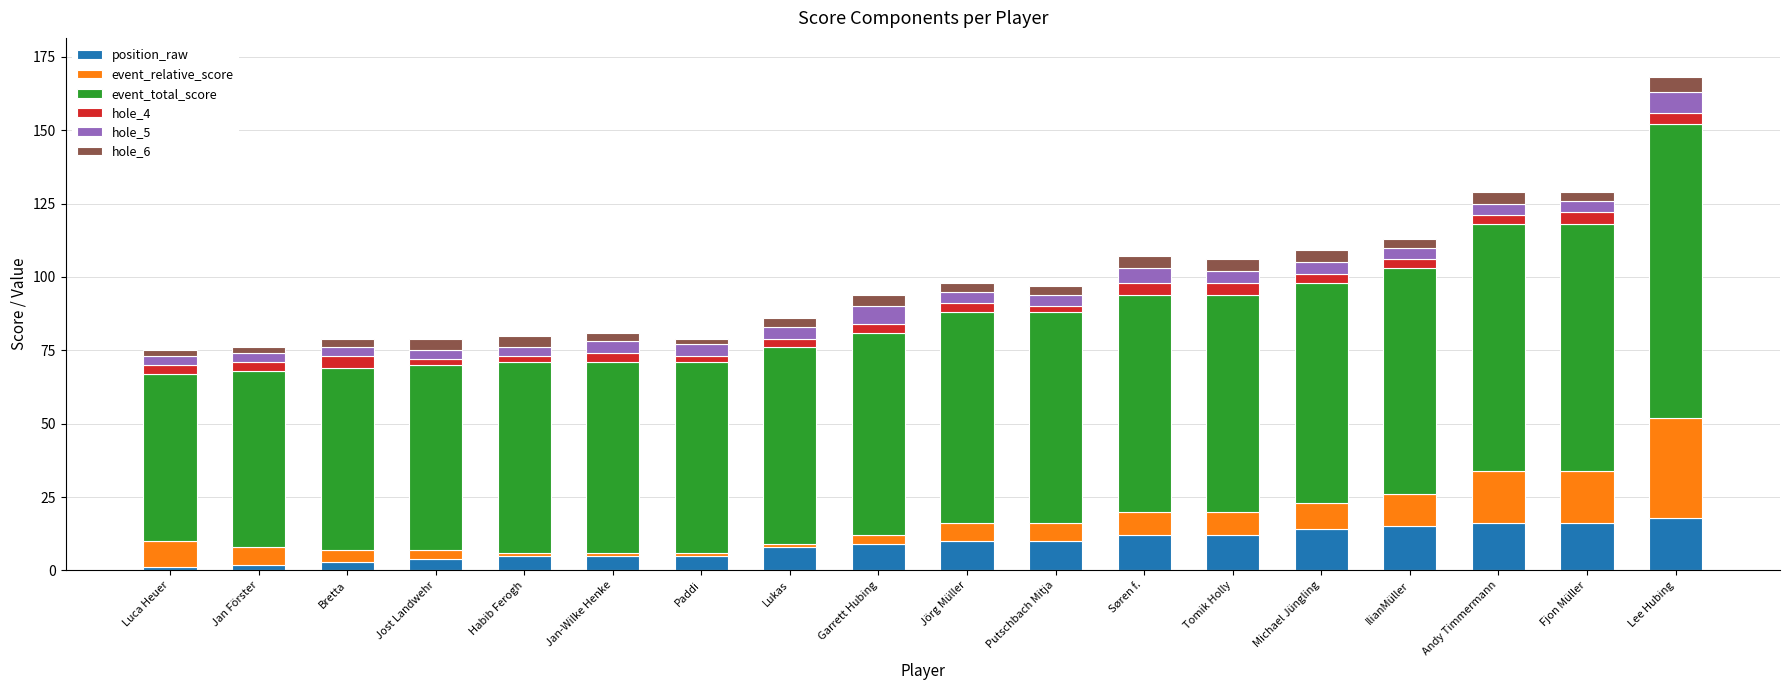

At which category is the sum across all series the highest?

Lee Hubing